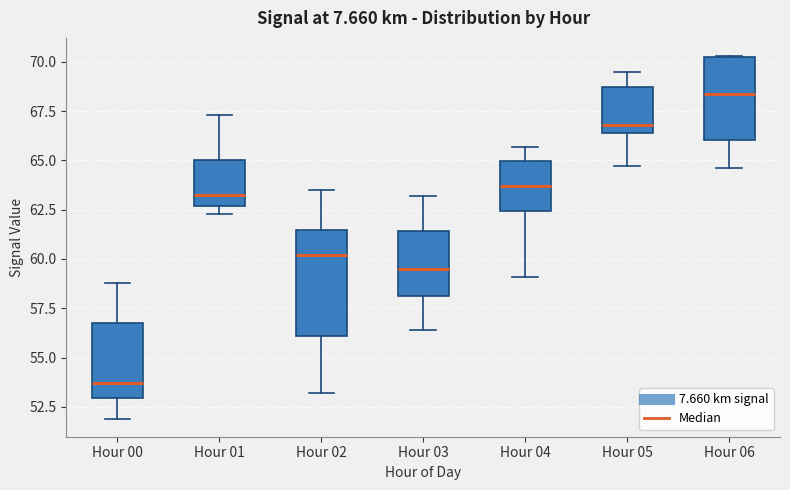

Reading left to right, read every box against the y-axis: the position of its median line, the range the box covers, and the ends of its whiskers. The values are not printed on the chart, so give them approximately, as read against the axis.

Hour 00: median 53.5, box 53.0 to 57.0, whiskers 52.0 to 59.0
Hour 01: median 63.5, box 62.5 to 65.0, whiskers 62.5 (just below the box's lower edge) to 67.5
Hour 02: median 60.0, box 56.0 to 61.5, whiskers 53.0 to 63.5
Hour 03: median 59.5, box 58.0 to 61.5, whiskers 56.5 to 63.0
Hour 04: median 63.5, box 62.5 to 65.0, whiskers 59.0 to 65.5
Hour 05: median 67.0, box 66.5 to 68.5, whiskers 64.5 to 69.5
Hour 06: median 68.5, box 66.0 to 70.0, whiskers 64.5 to 70.5